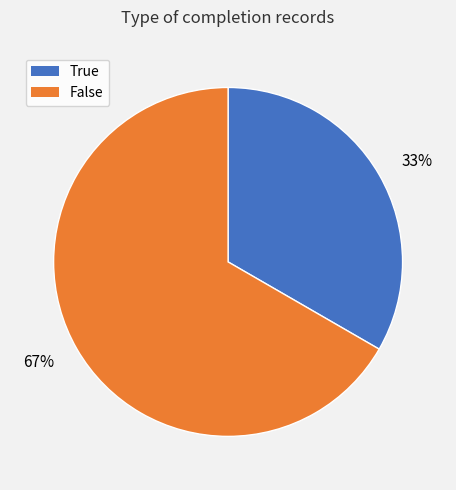

Which category has the biggest portion of the pie?

False